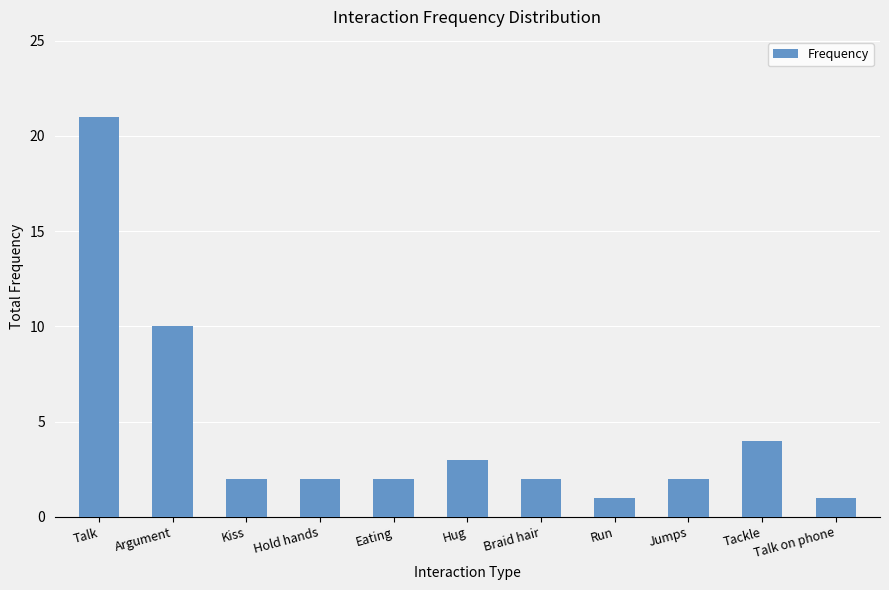

What is the ratio of the value at Hug to the value at Argument?

0.3